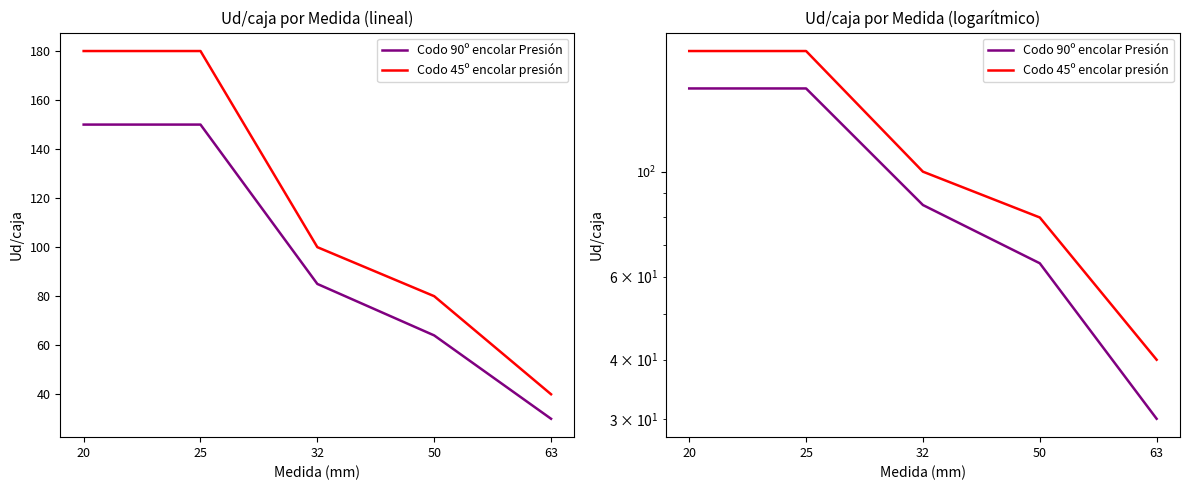

Reading left to right, list all the values displayed in this chart.

Codo 90º encolar Presión: 20=150	25=150	32=85	50=64	63=30
Codo 45º encolar presión: 20=180	25=180	32=100	50=80	63=40